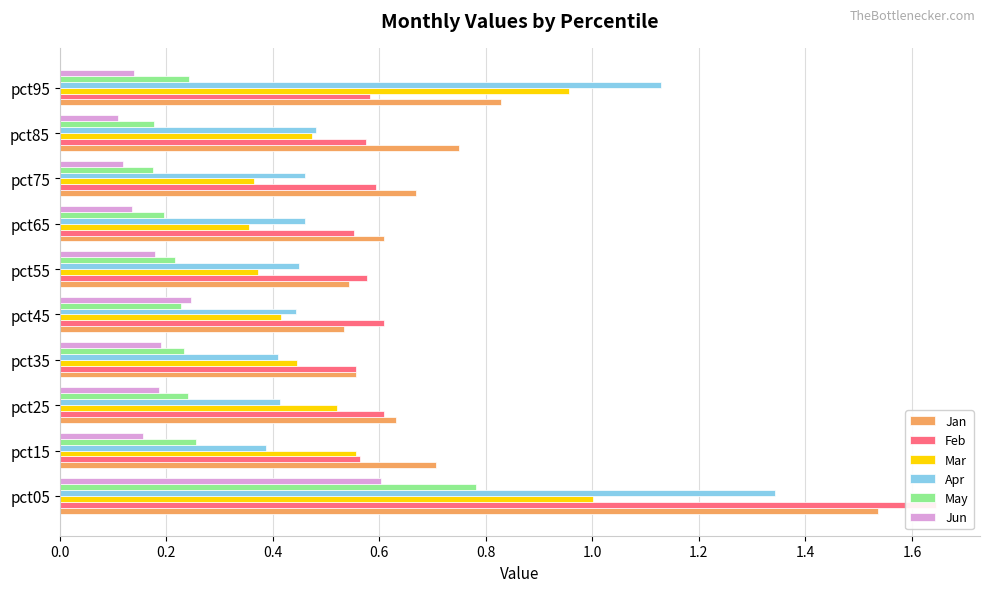

How many series are shown in this chart?

6